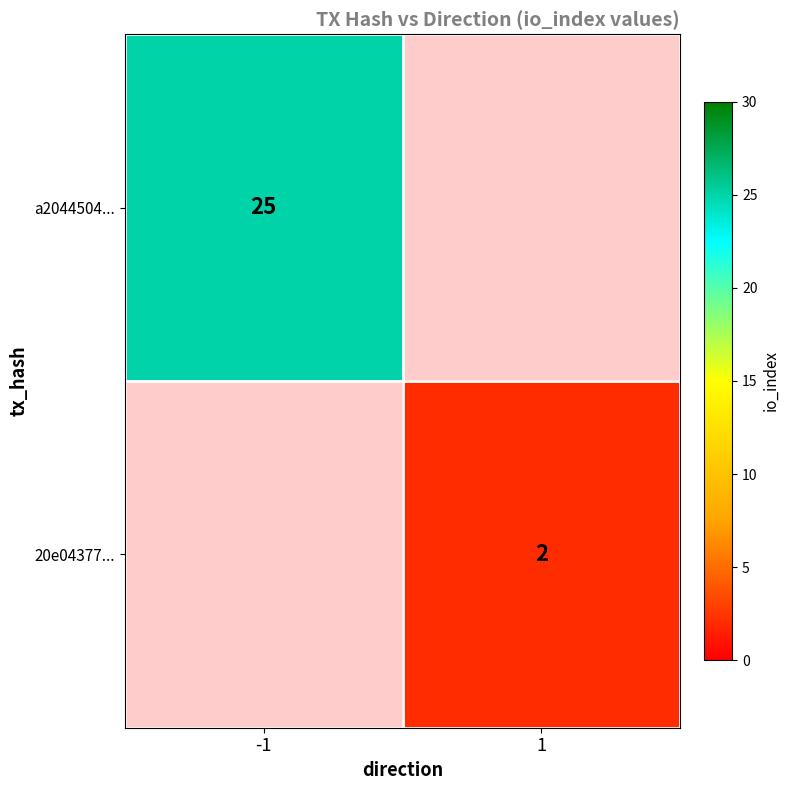

The value of 20e04377... at 1 is 2. True or false?

True